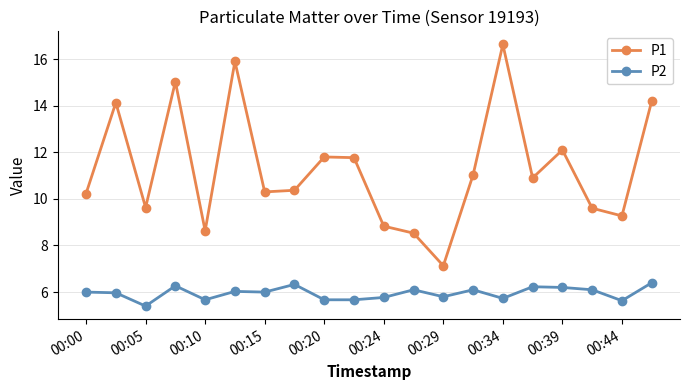

Which series has the largest range (max minus min)?

P1